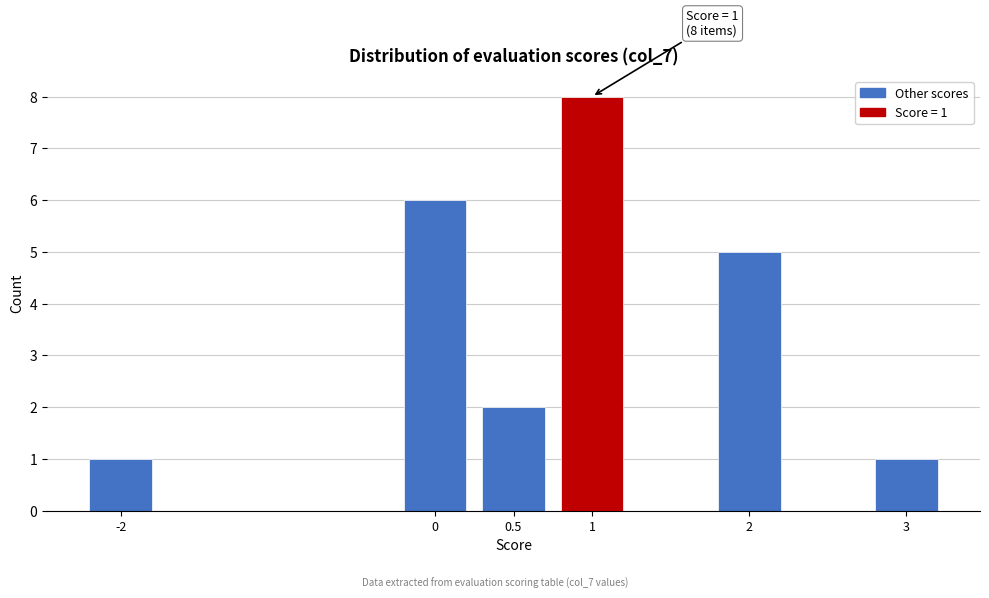

Reading left to right, extract all data points from this chart.

-2=1	0=6	0.5=2	1=8	2=5	3=1